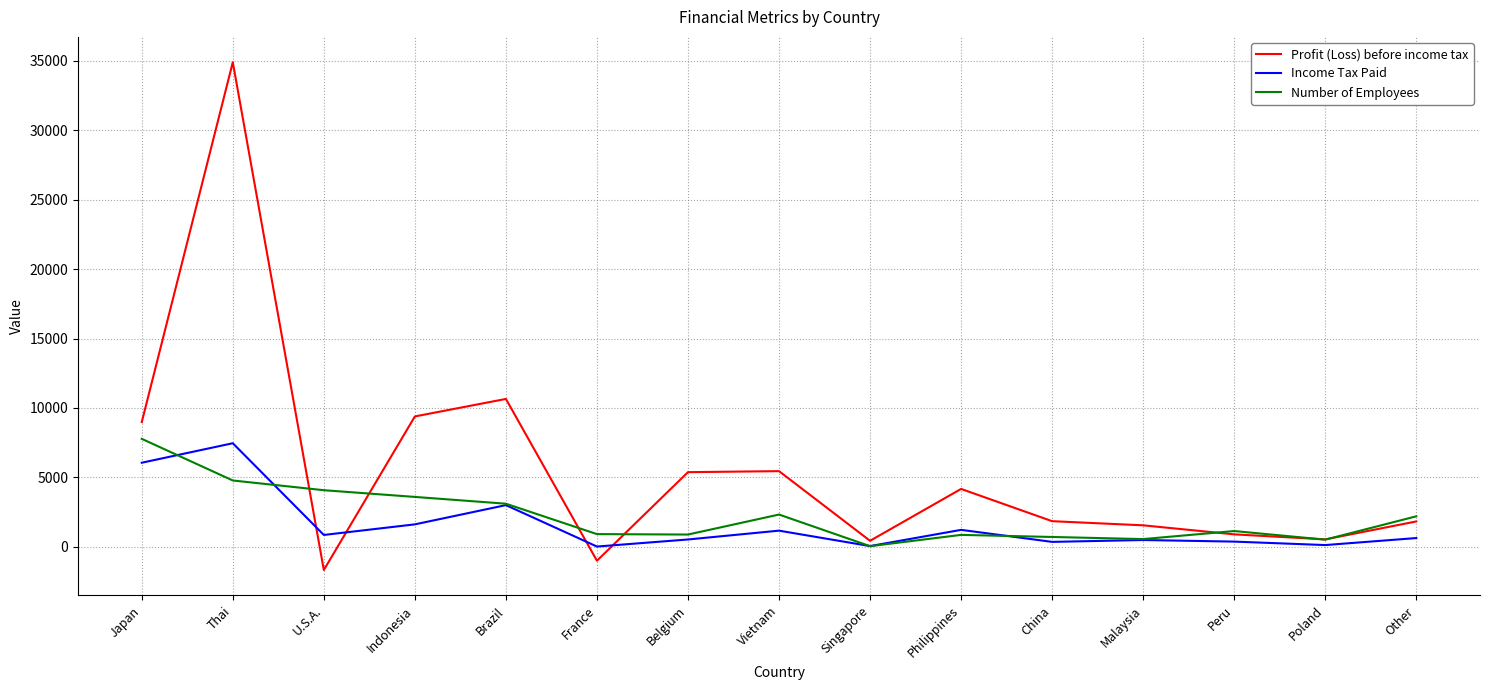

True or false: Number of Employees has a value of 912 at France.

True